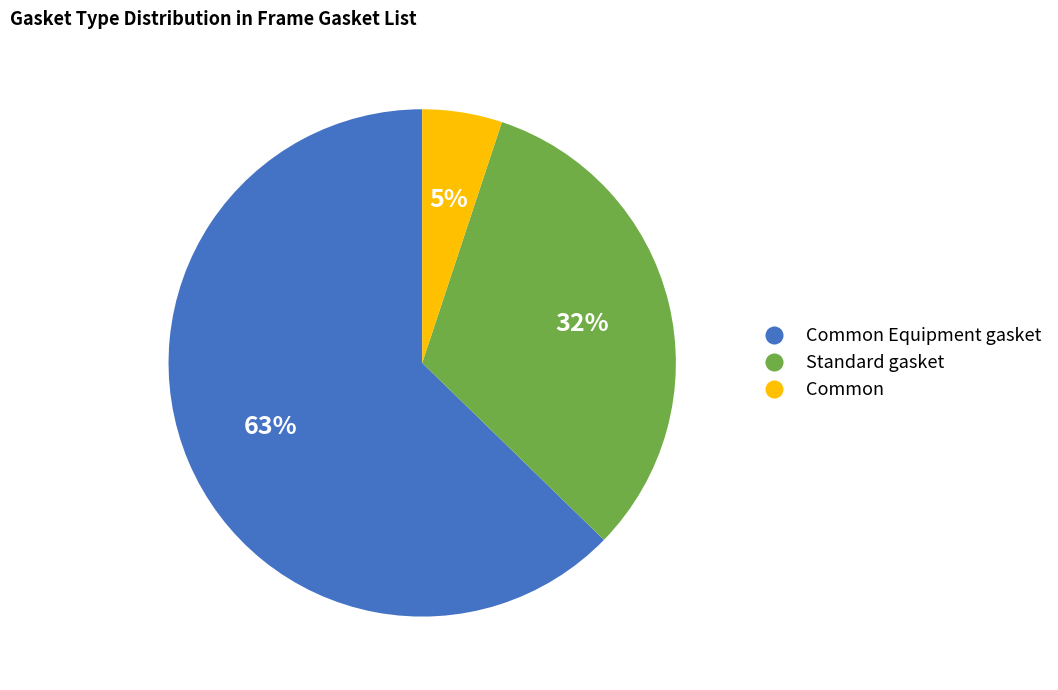

Does any single category account for the majority?

Yes